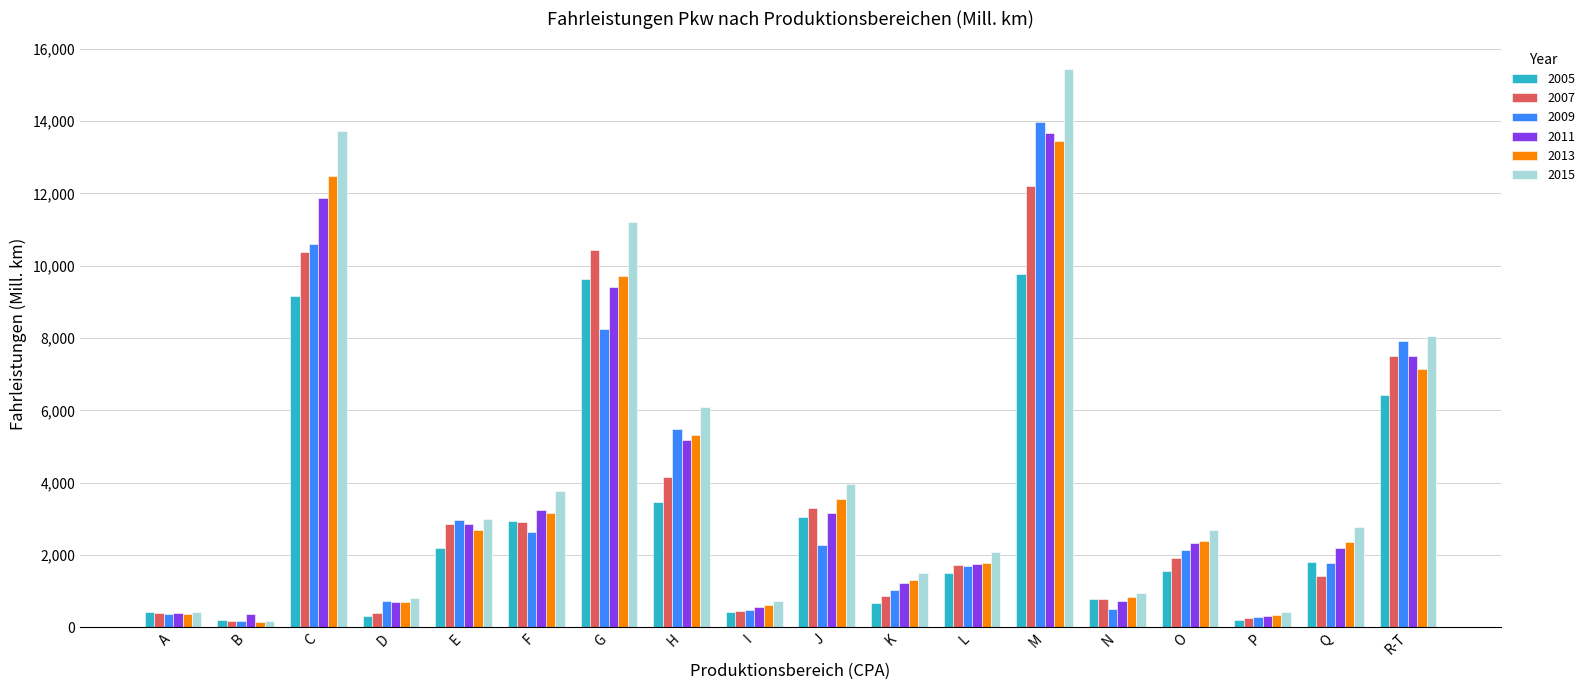

What are all the series names shown in the legend?

2005, 2007, 2009, 2011, 2013, 2015